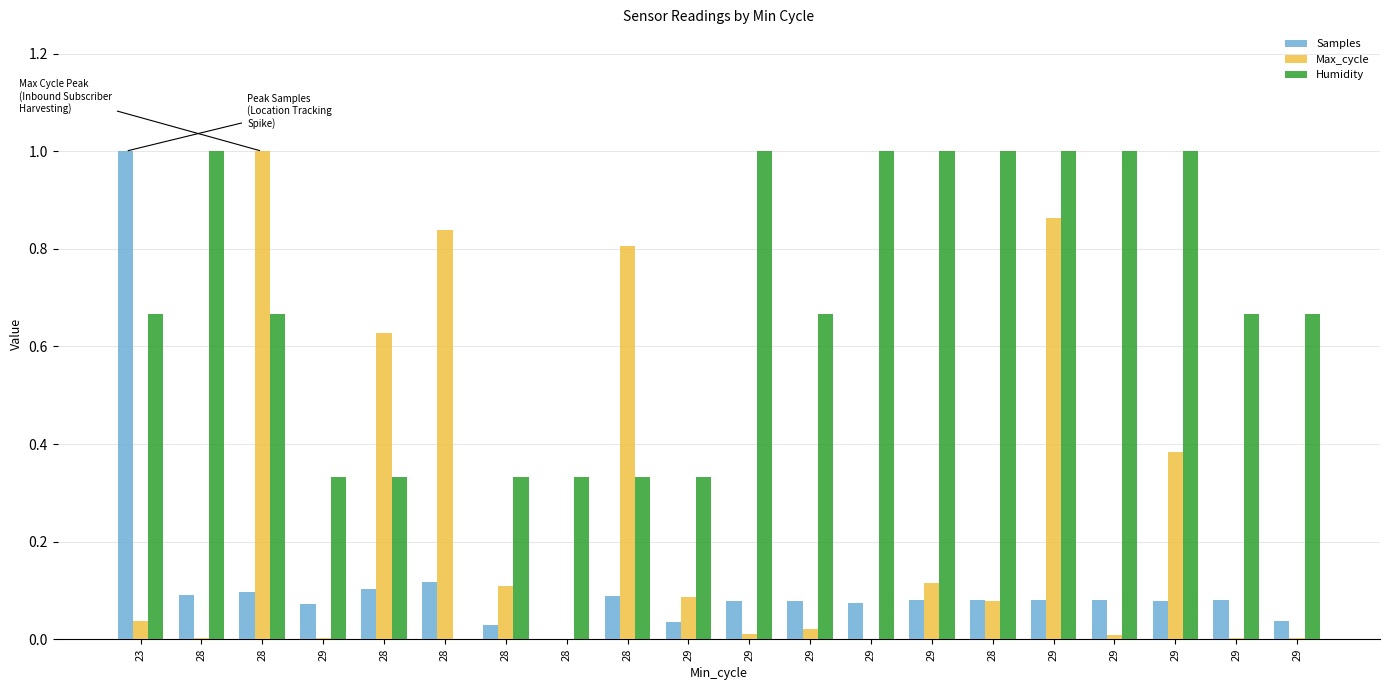

What is the label of the 6th bar from the right?

28